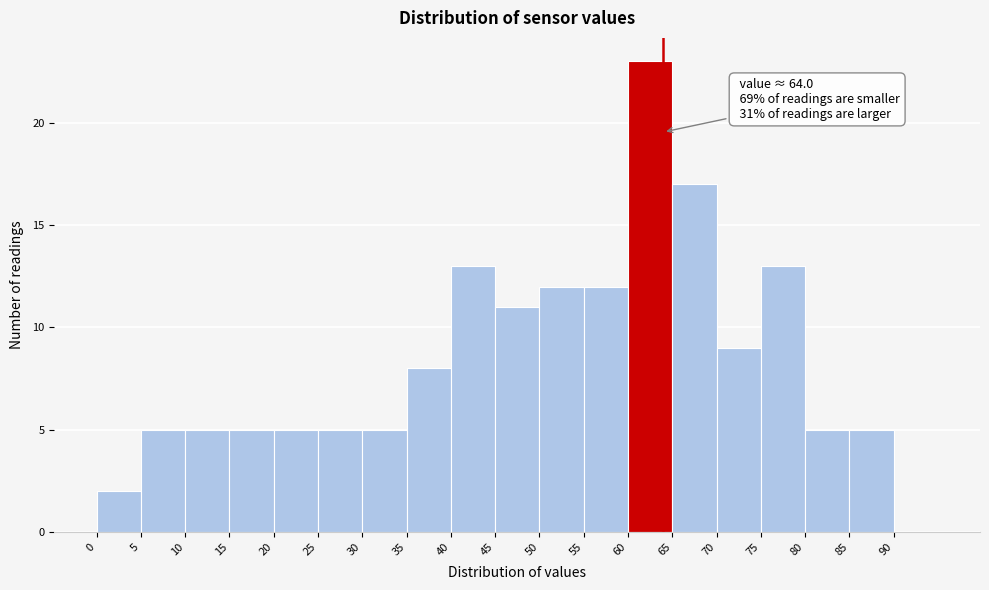

Which range on the x-axis has the tallest bar?

60 to 65